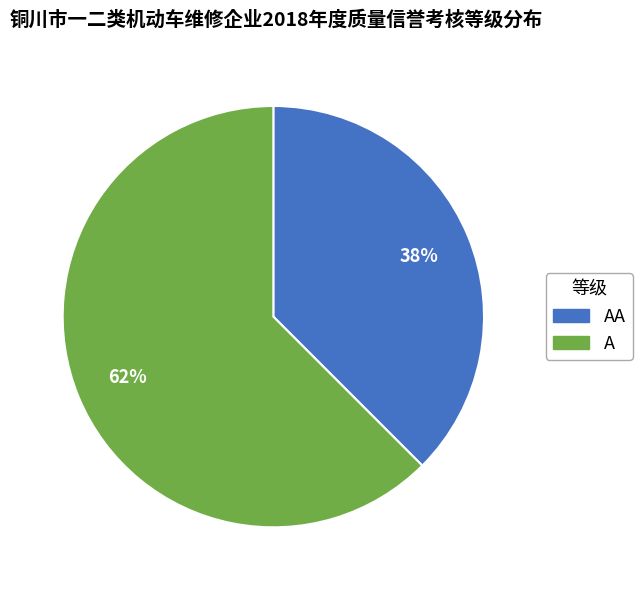

To the nearest percent, what is the average slice percentage?

50%